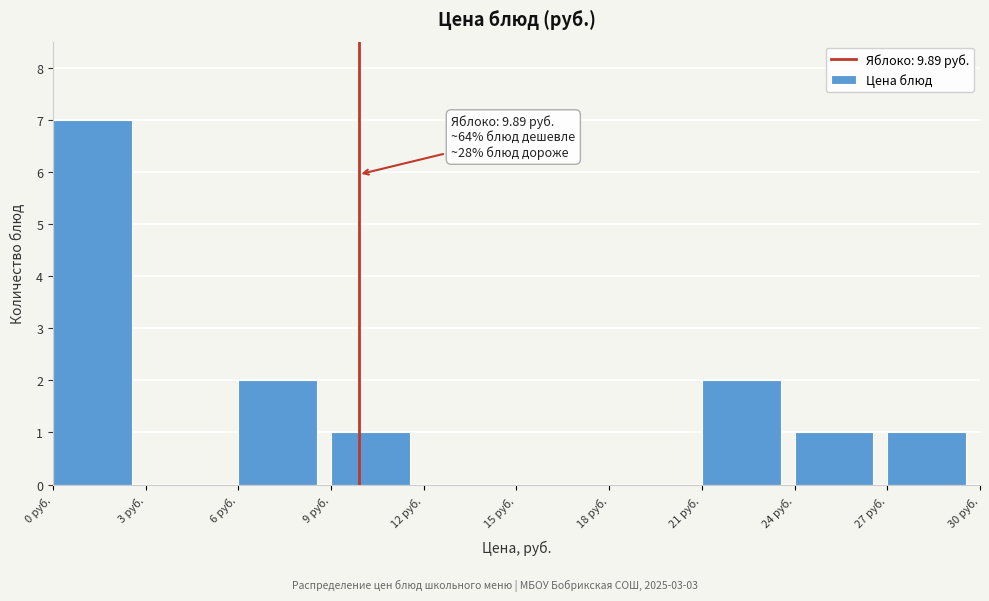

Which range on the x-axis has the tallest bar?

0 to 3